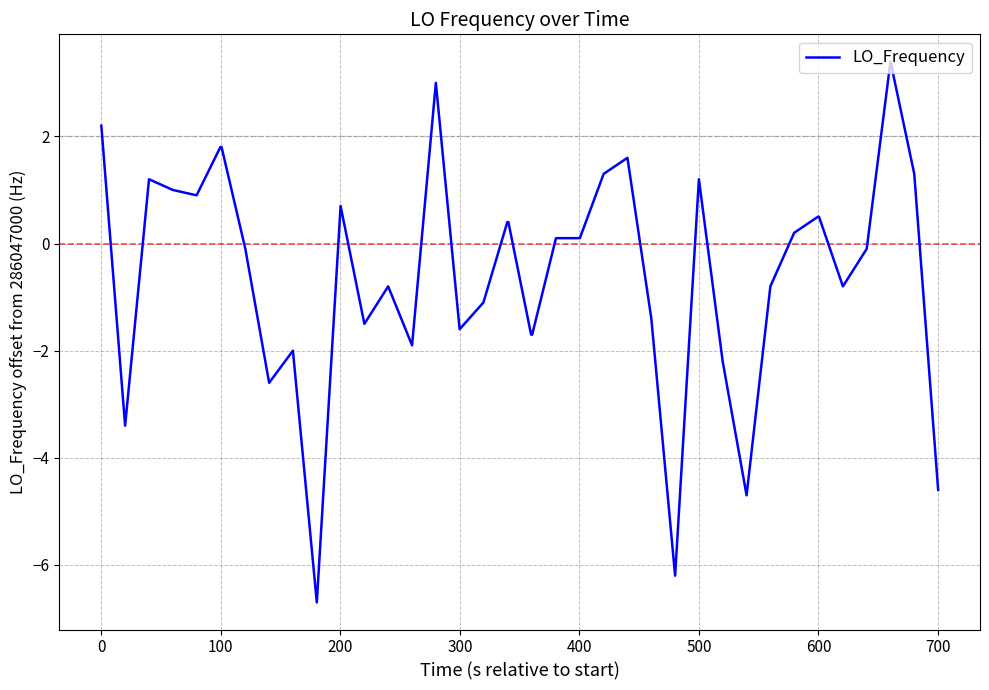

How many values are above zero?

20